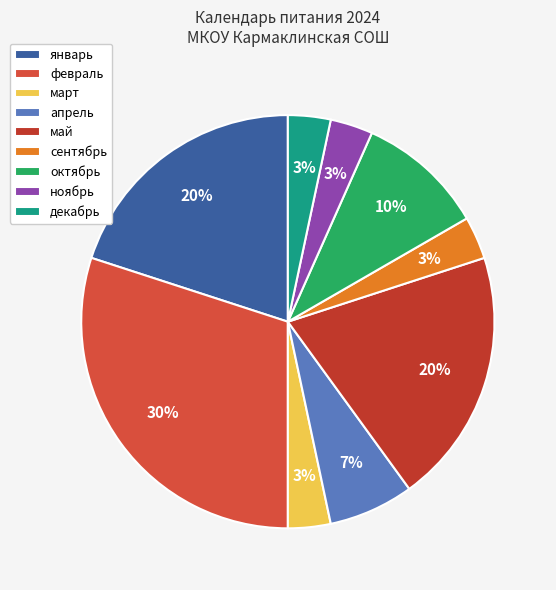

To the nearest percent, what is the difference between the largest and smallest slice percentages?

27%